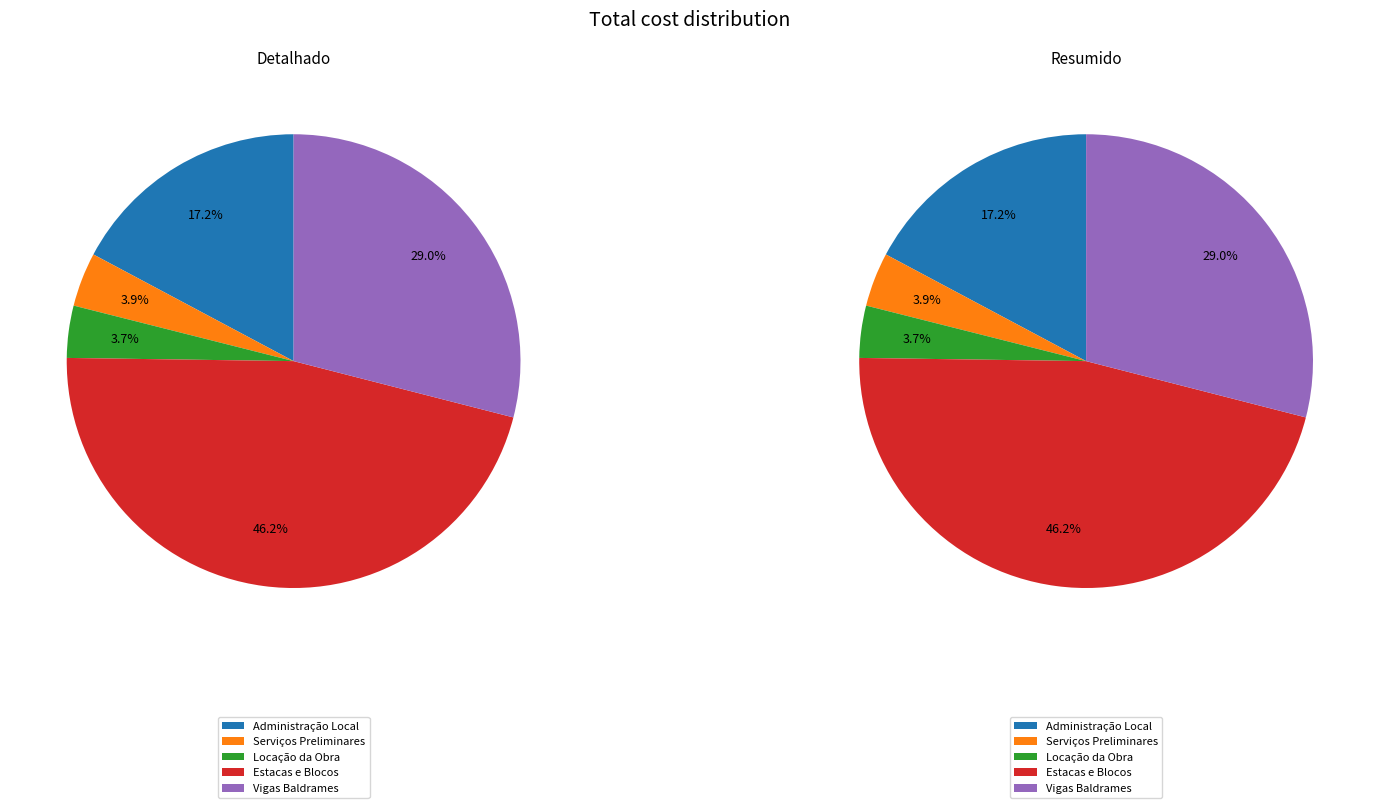

To the nearest percent, what percentage of the pie is ADMINISTRAÇÃO LOCAL DA OBRA?

17%